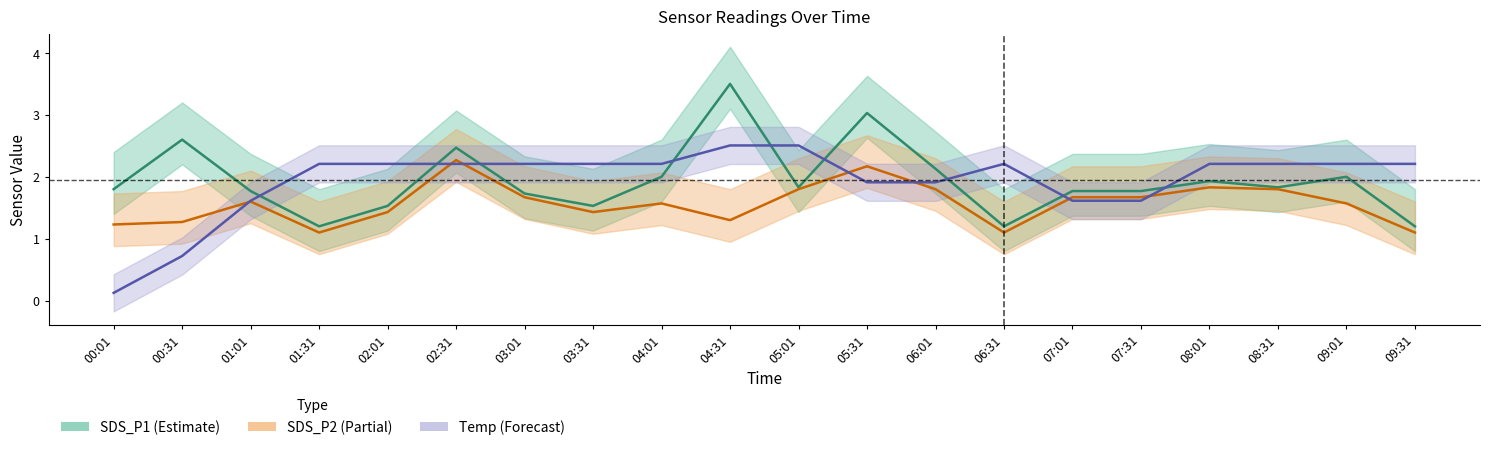

Read the Temp (norm) value at 05:31.

1.9